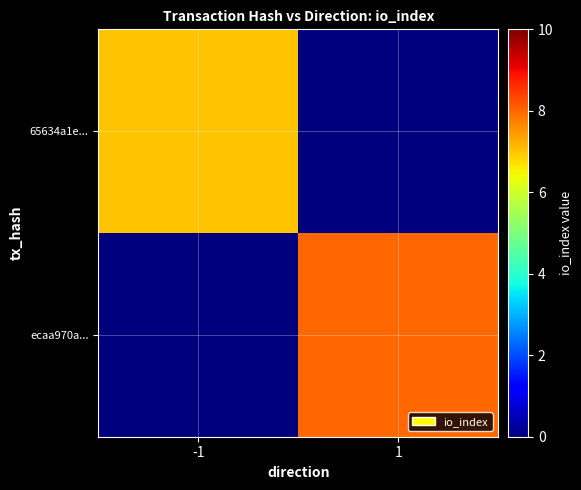

Which category has the highest value across all series?

1